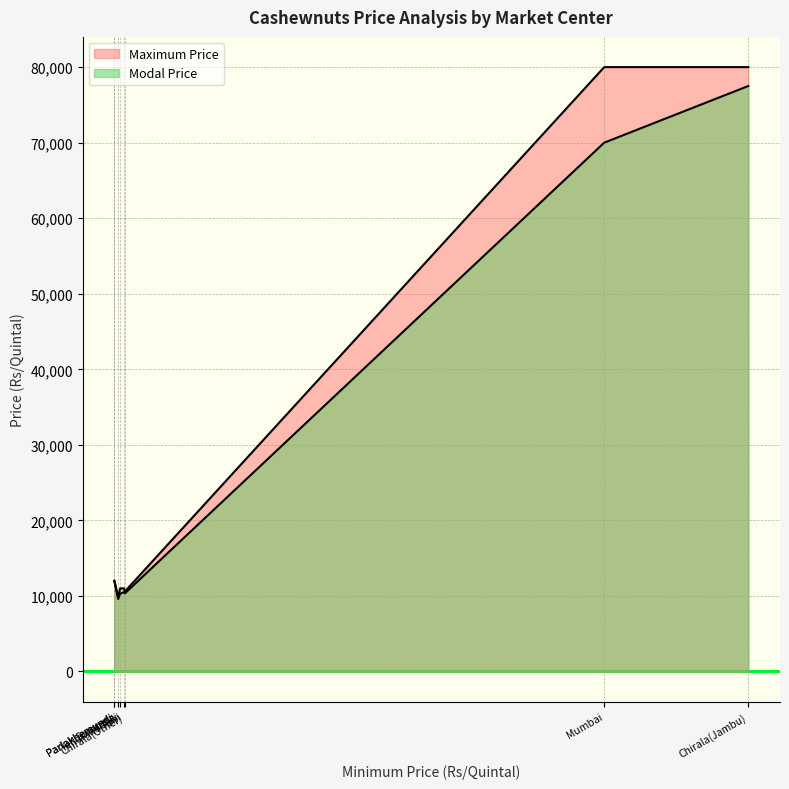

Is it true that Maximum Price equals 11000 at Yellamanchili?

True